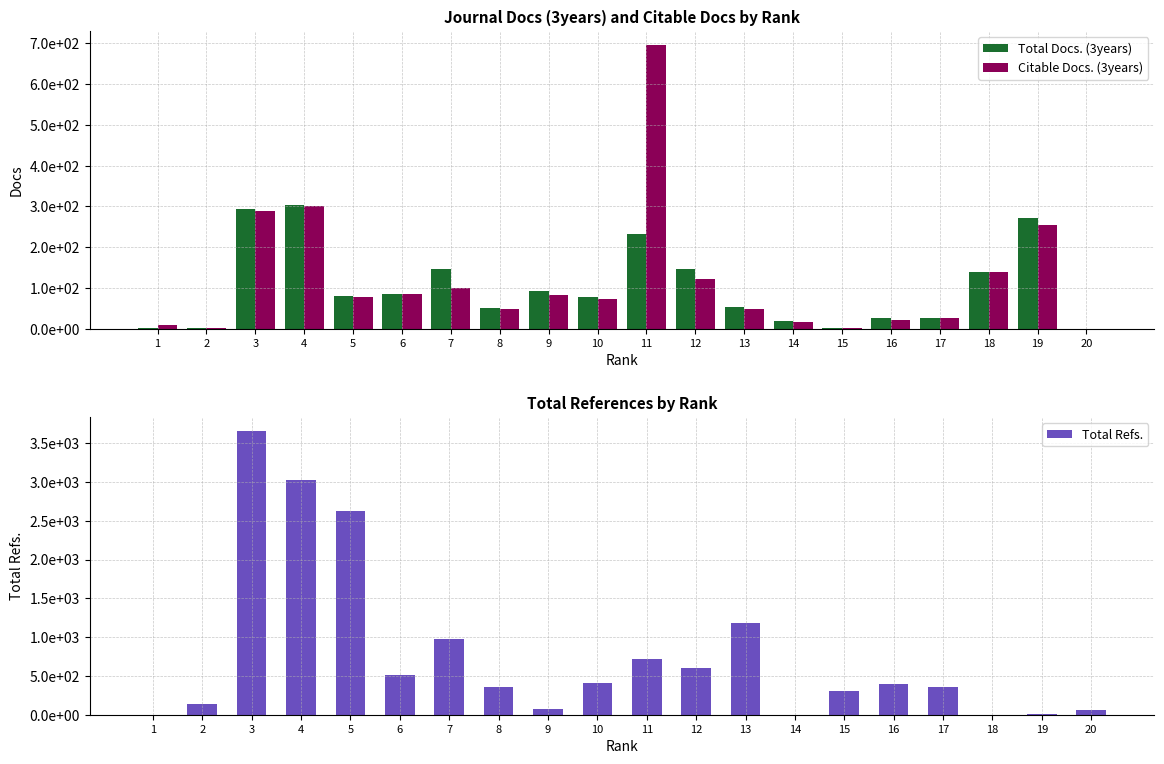

How many positive values does the Total Docs. (3years) series have?

19